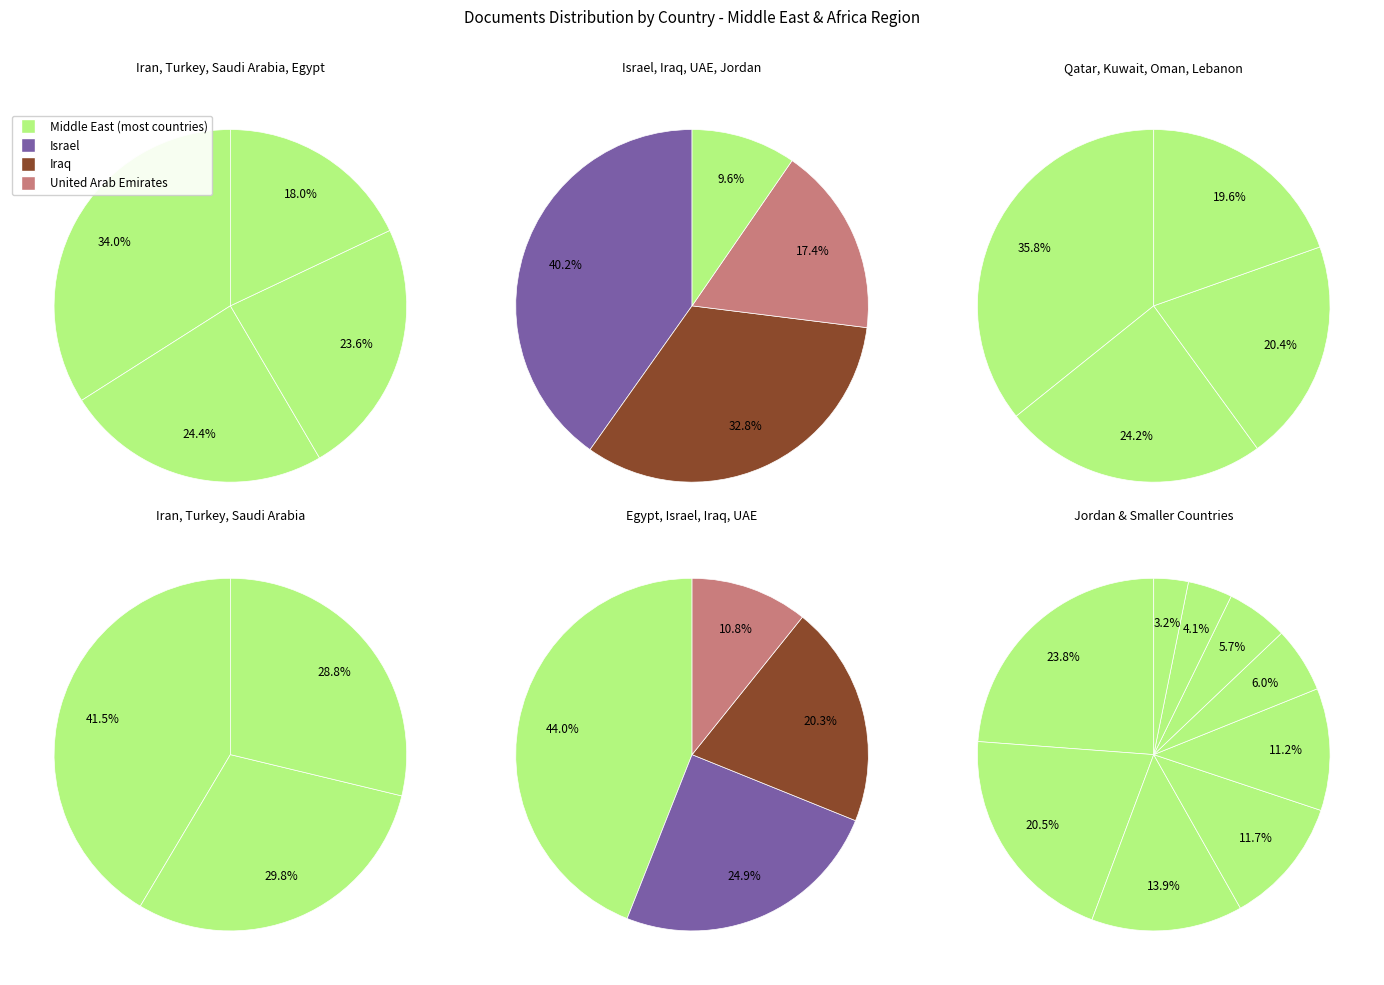

What is the change in value from Egypt to Yemen?

-21652